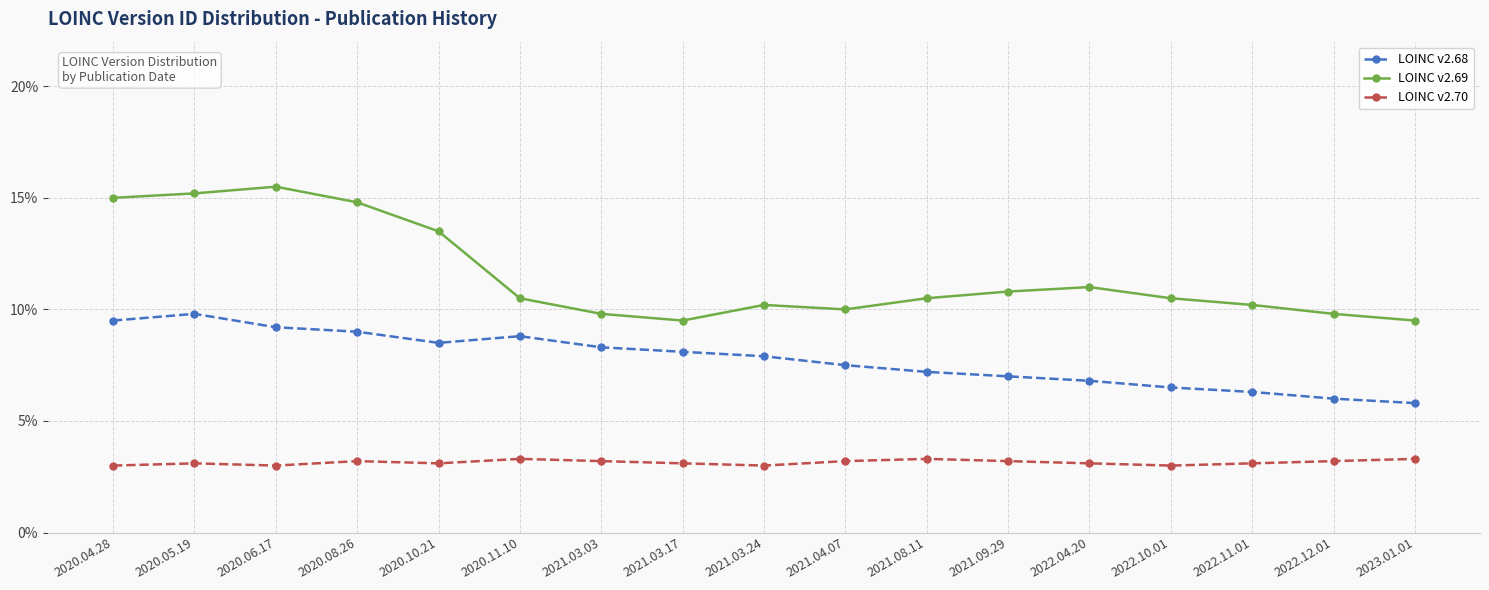

At which label is LOINC v2.68 closest to 7?

2021.09.29